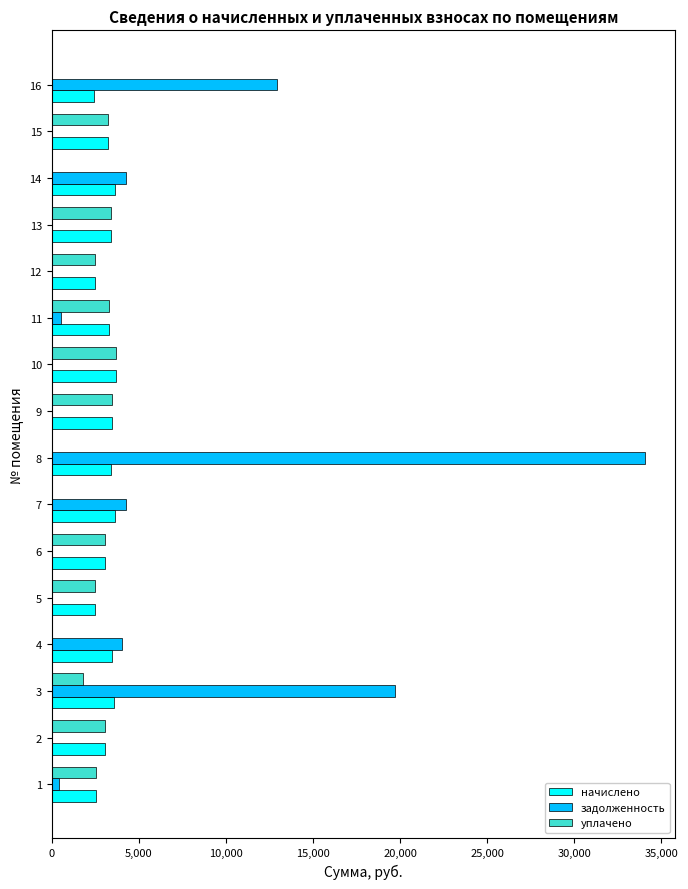

The value of уплачено at 13 is 1720.8. True or false?

False